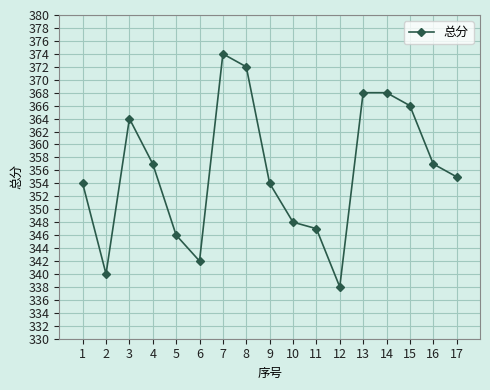

Read the value at 8, to the nearest 10.

370